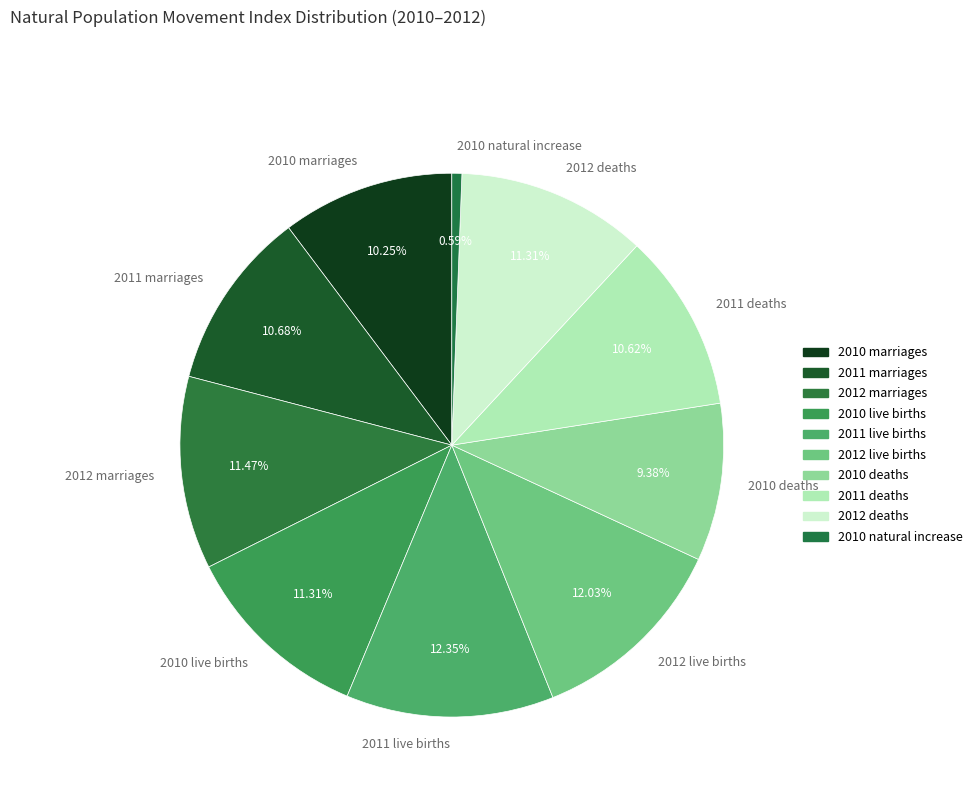

Does 2010 marriages account for over 50% of the chart?

No